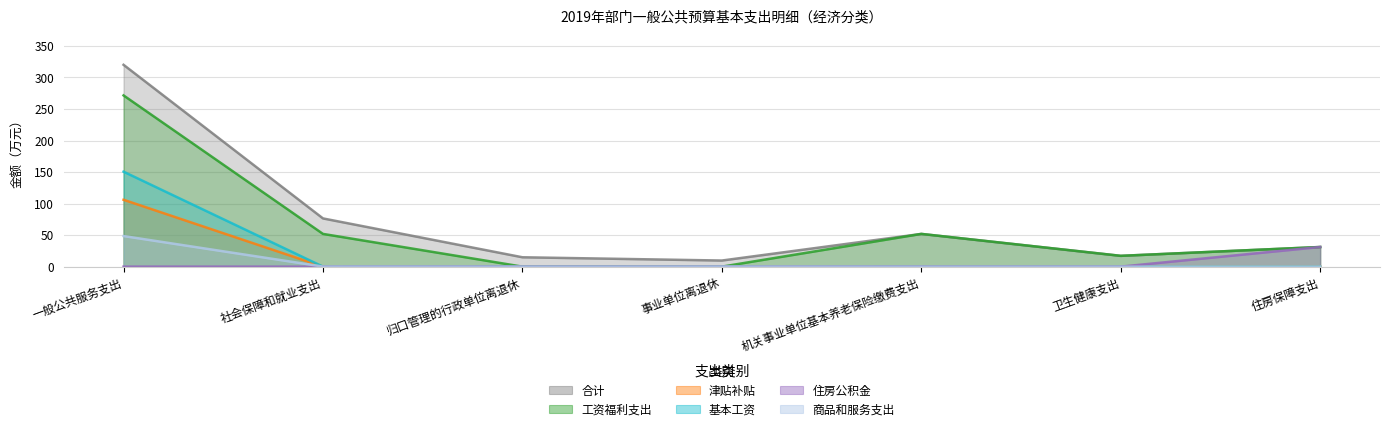

What is the total value across all series at 卫生健康支出?

34.3